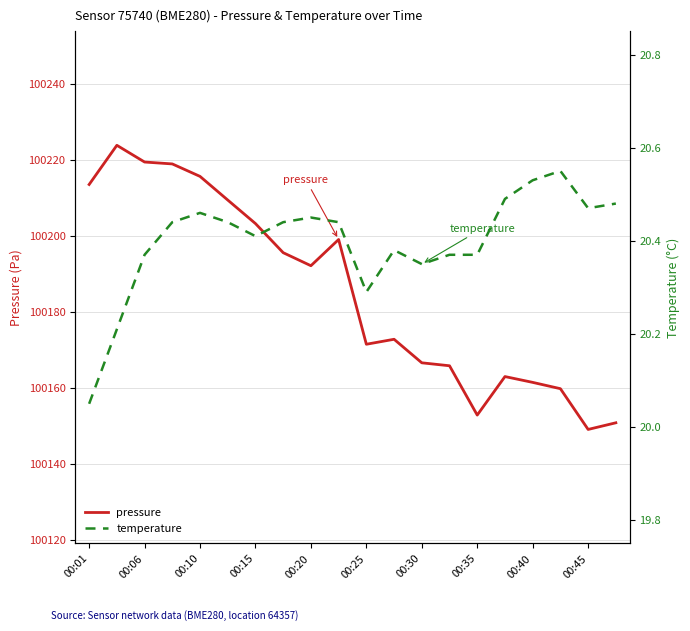

The pressure series shows 100192.1 at 00:20. True or false?

True